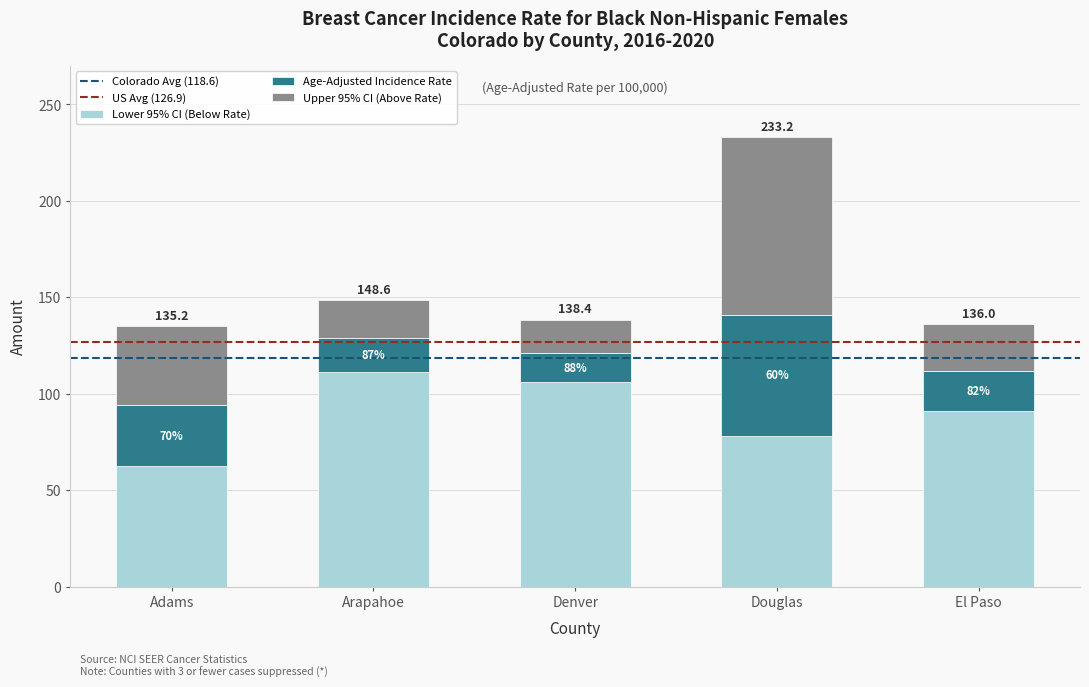

Does the chart contain any negative values?

No